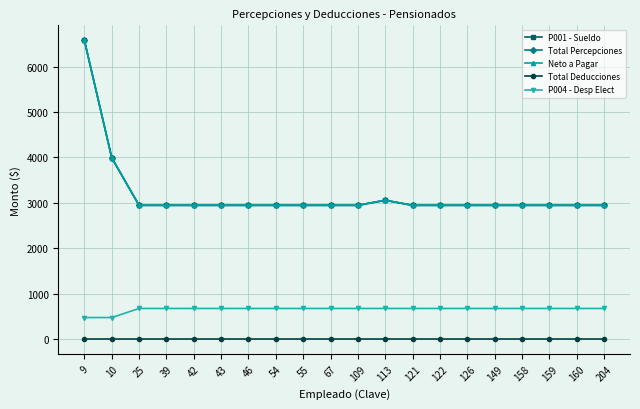

List the series in order of their peak value, lowest first.

Total Deducciones, P004 - Desp Elect, P001 - Sueldo, Total Percepciones, Neto a Pagar